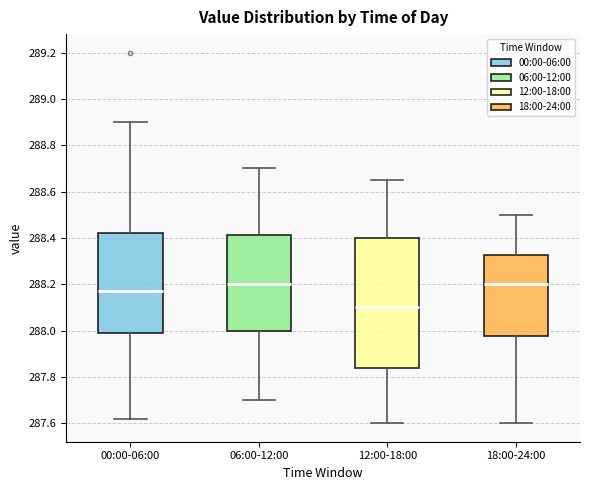

Where does the lower whisker of the box for 12:00-18:00 end on the y-axis? The values are not printed on the chart, so give them approximately, as read against the axis.

287.60